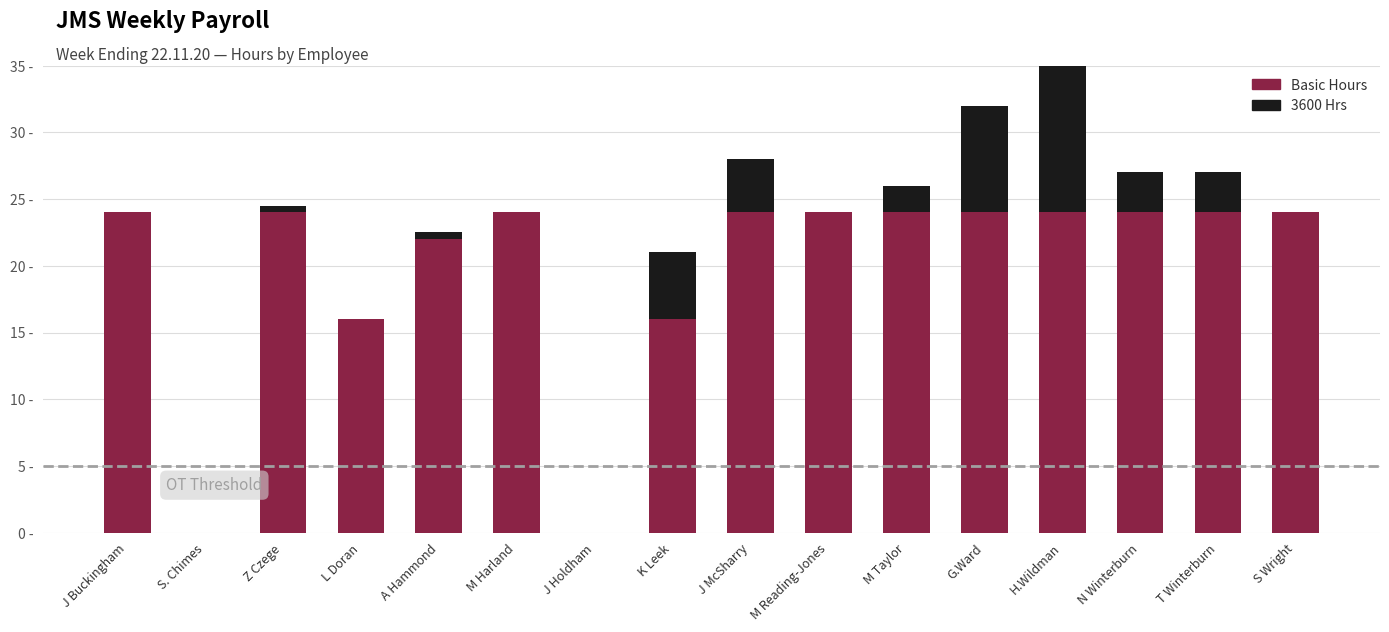

Which label corresponds to the smallest value in the chart?

S. Chimes